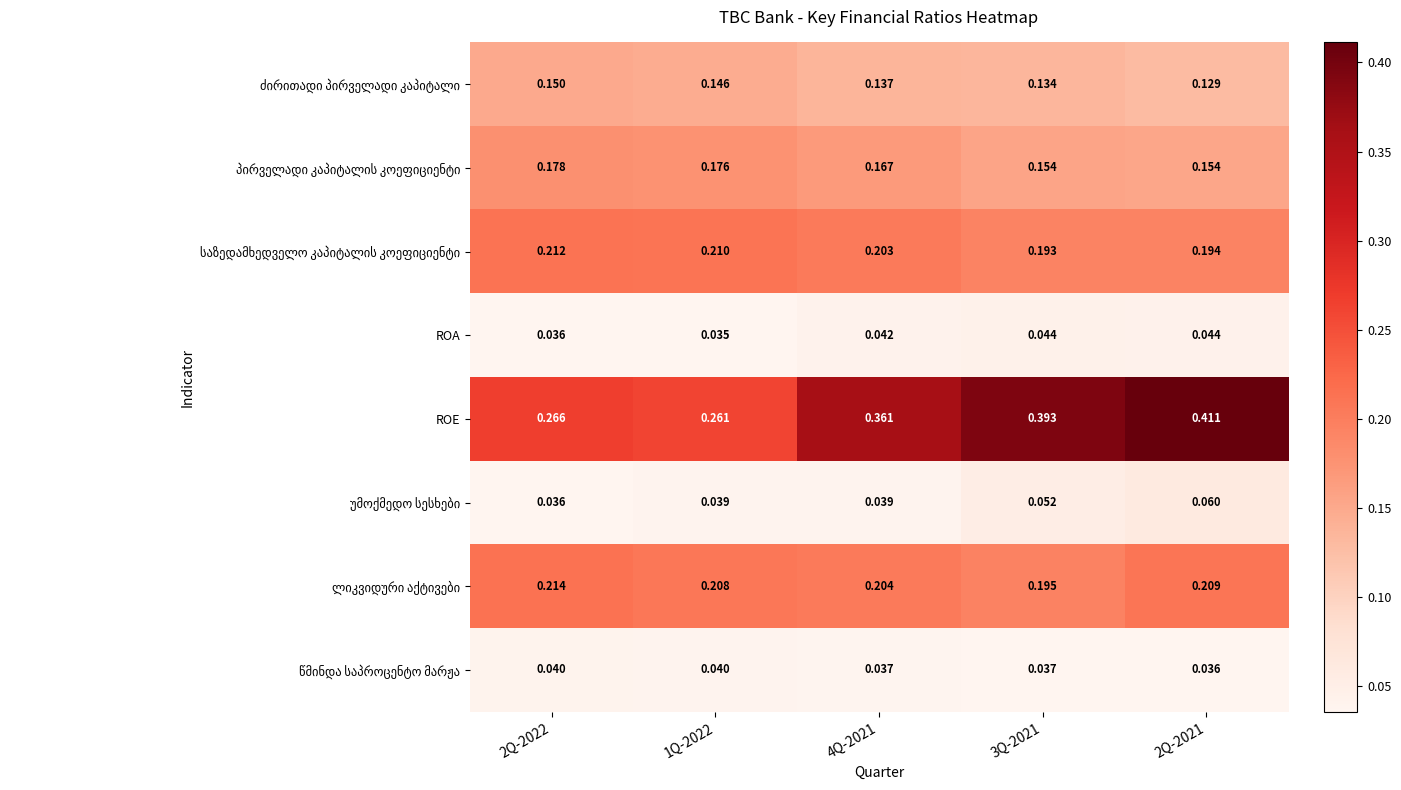

Which series has the largest range (max minus min)?

ROE